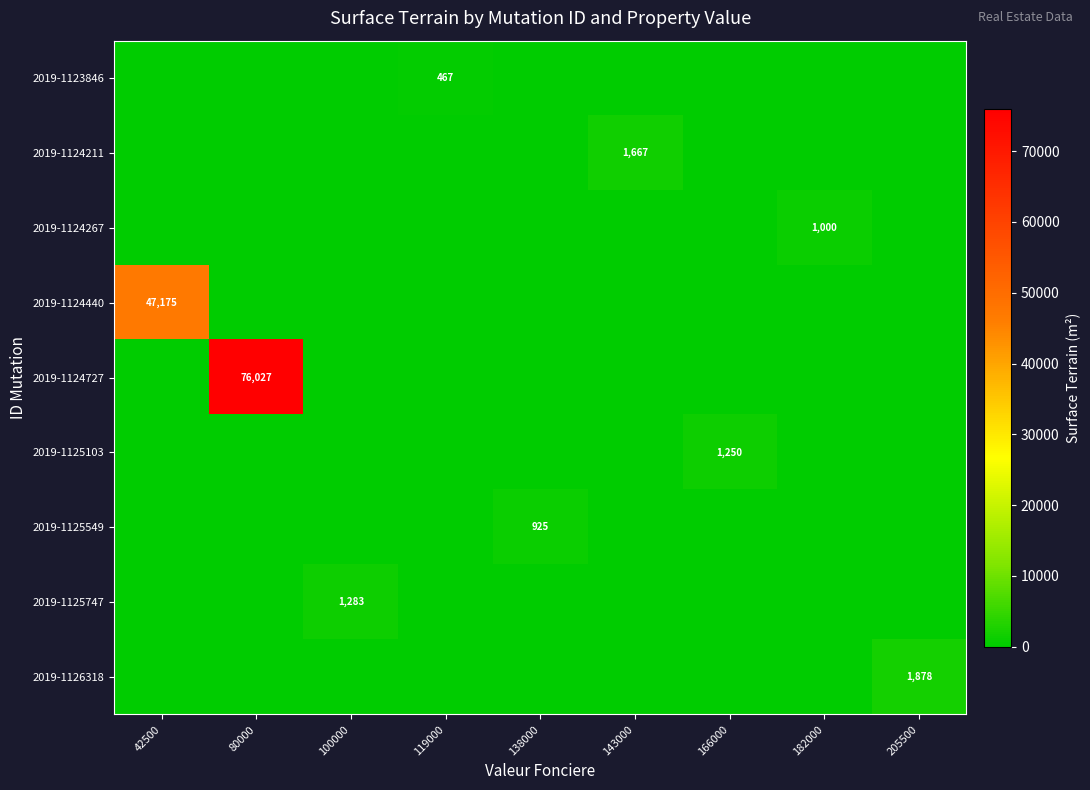

The value of 2019-1126318 at 205500 is 2885. True or false?

False